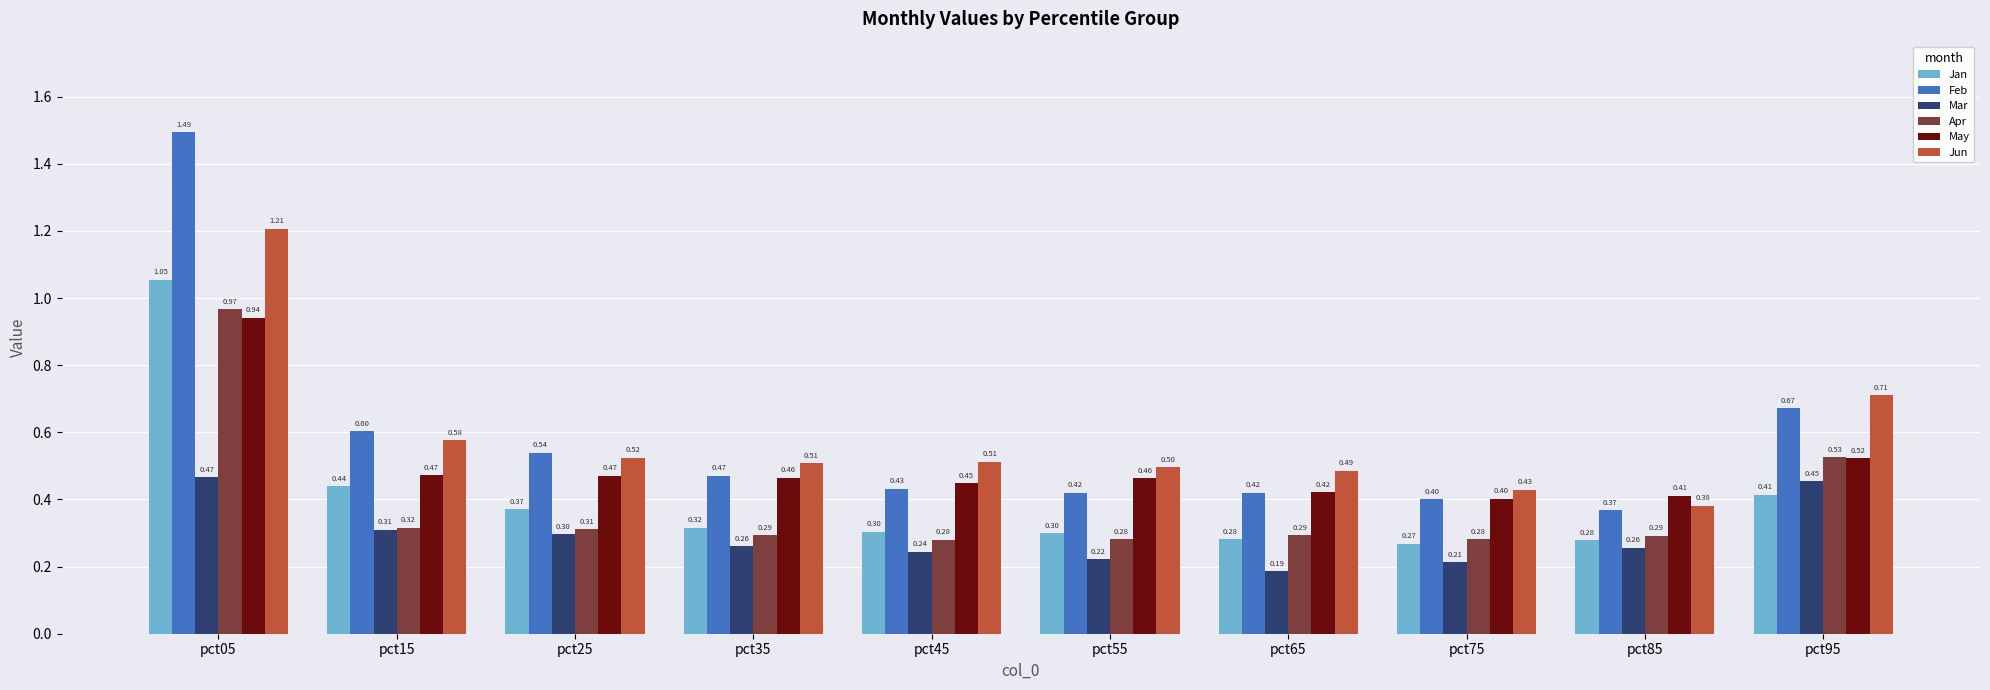

What is the value of the Jan bar at the 2nd from the left?

0.4